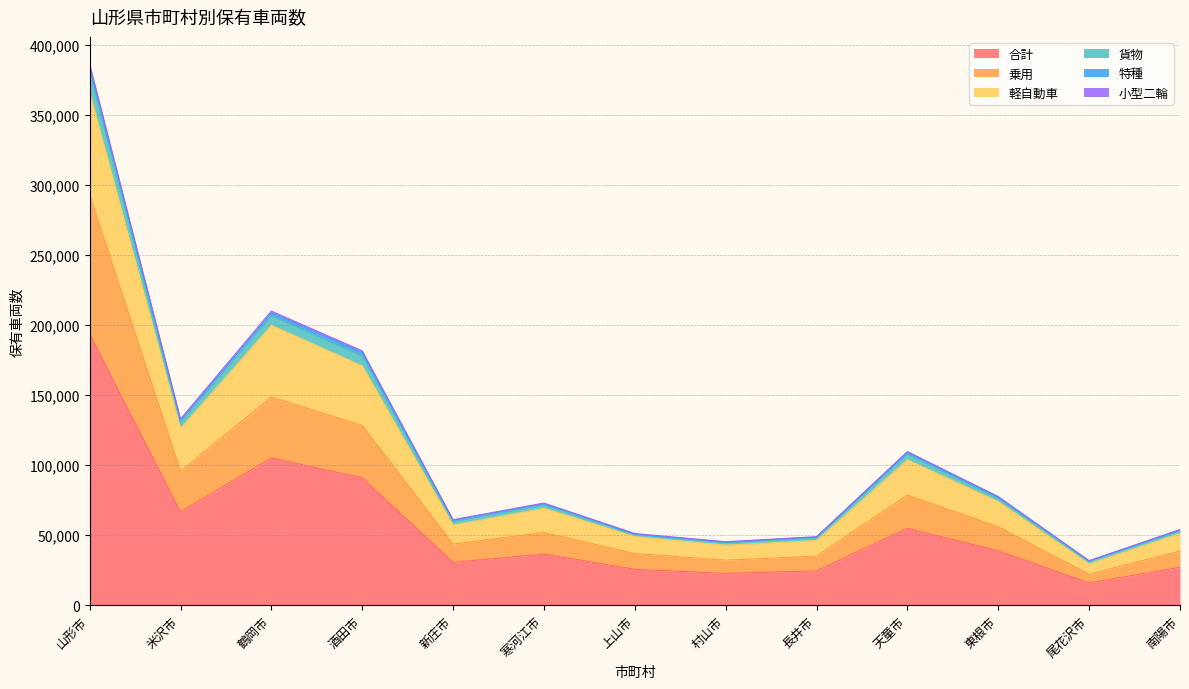

What is the highest value of the 合計 series?

193365